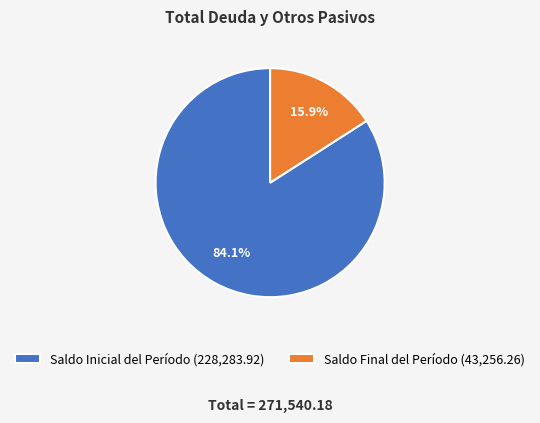

Between Saldo Inicial del Período (228,283.92) and Saldo Final del Período (43,256.26), which is larger?

Saldo Inicial del Período (228,283.92)